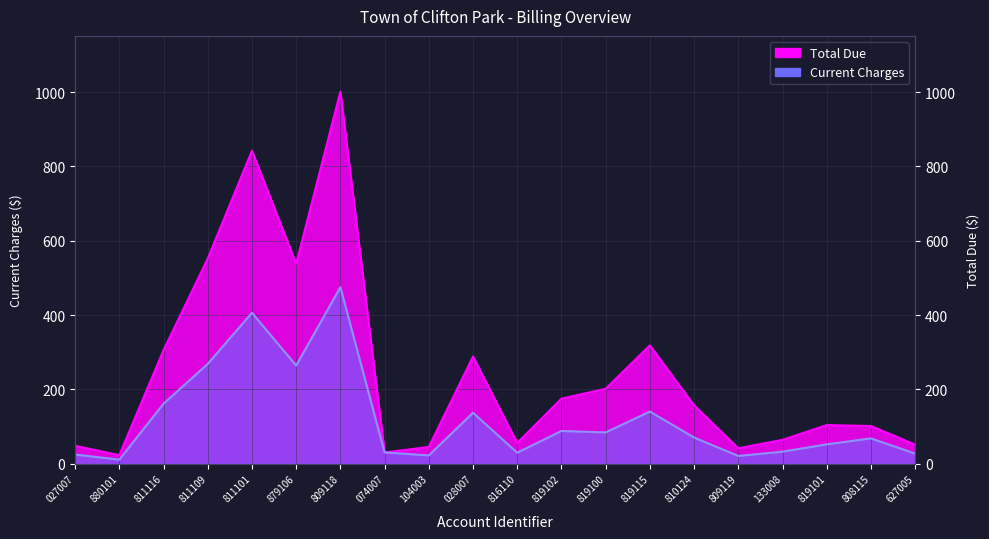

Rank the series by their average value, from lowest to highest.

Current Charges, Total Due